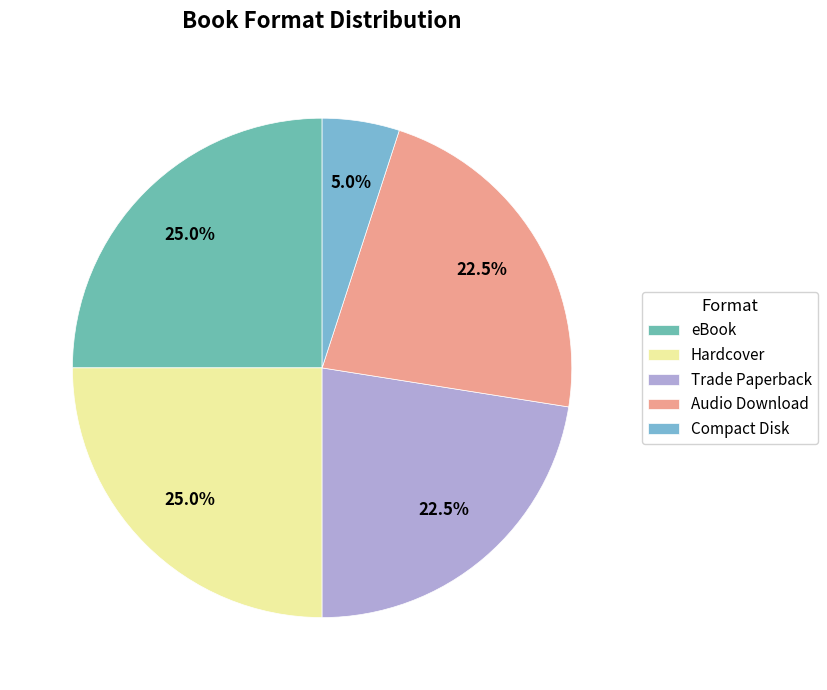

Which has a higher value, eBook or Trade Paperback?

eBook